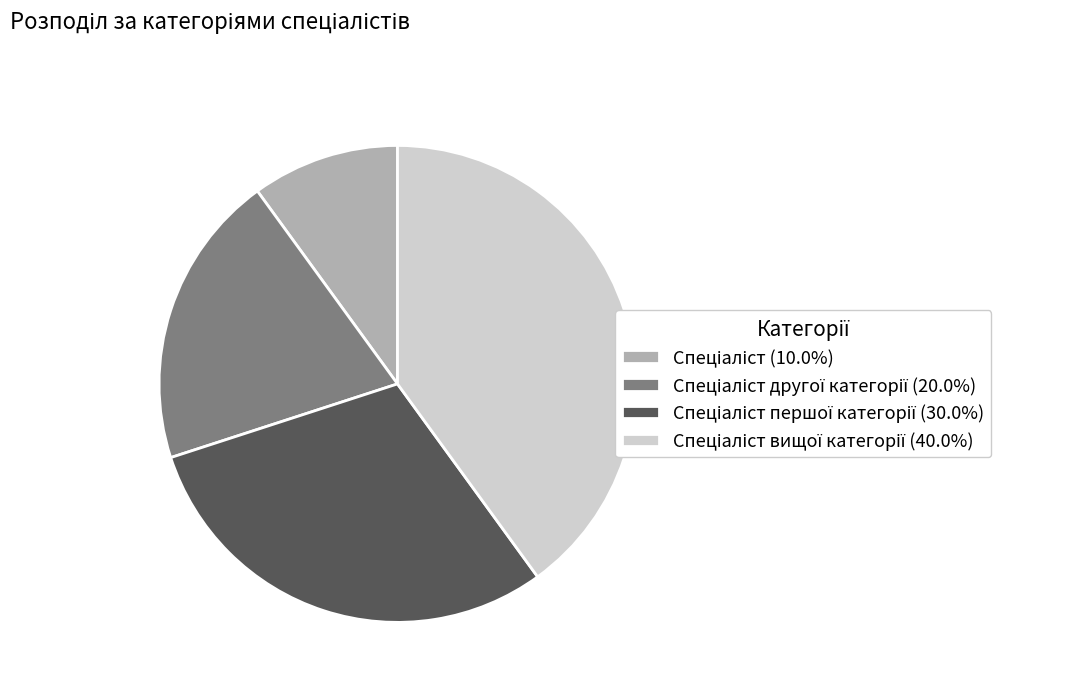

Does any single category account for the majority?

No